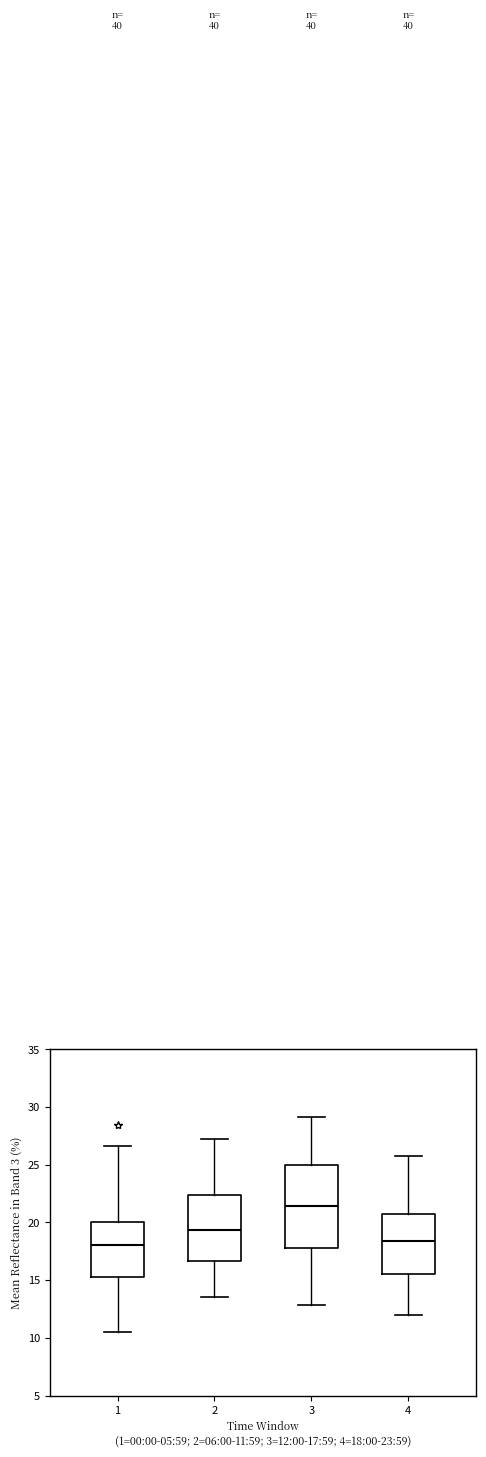

Which box's median line is the highest?

3